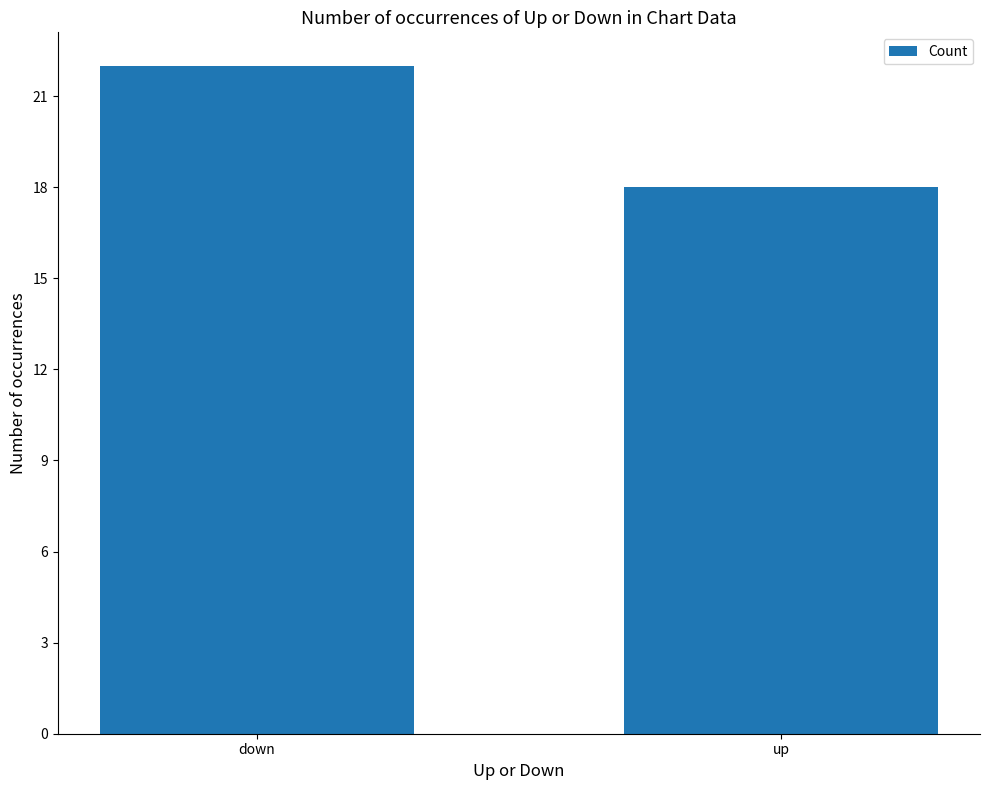

Which label corresponds to the largest value in the chart?

down